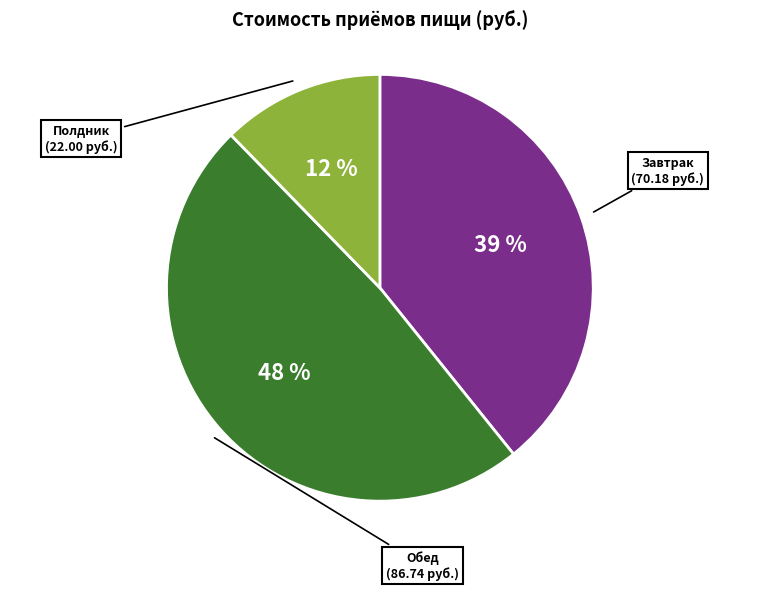

To the nearest percent, what is the difference between the largest and smallest slice percentages?

36%